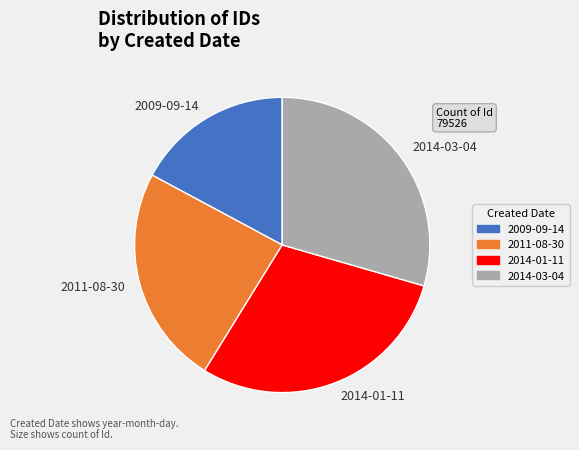

Is the sum of 2011-08-30 and 2009-09-14 greater than half?

No